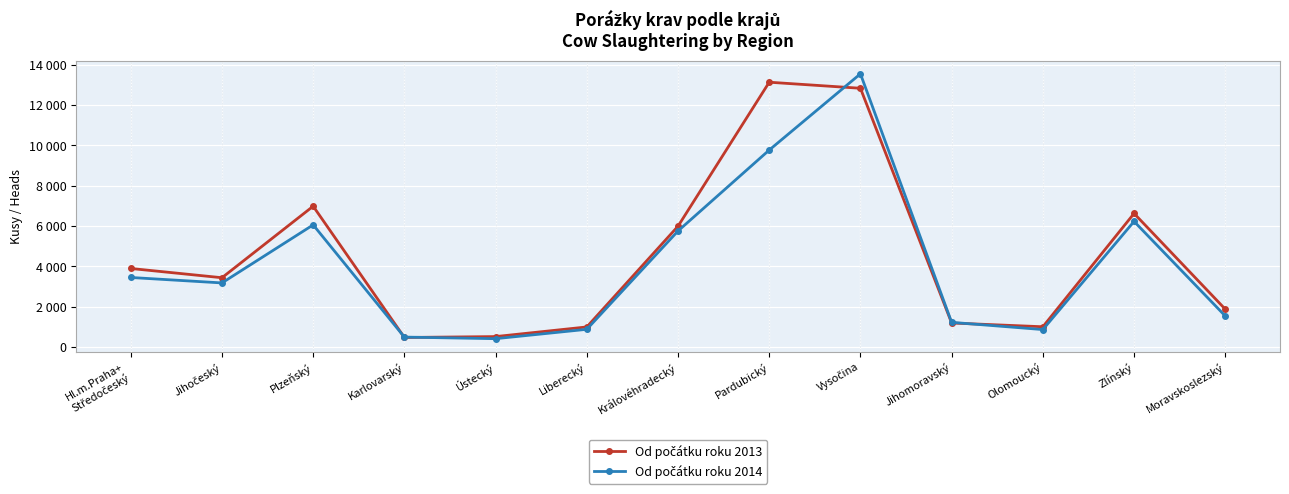

In Od počátku roku 2013, how many points are higher than both neighbors (excluding endpoints)?

3